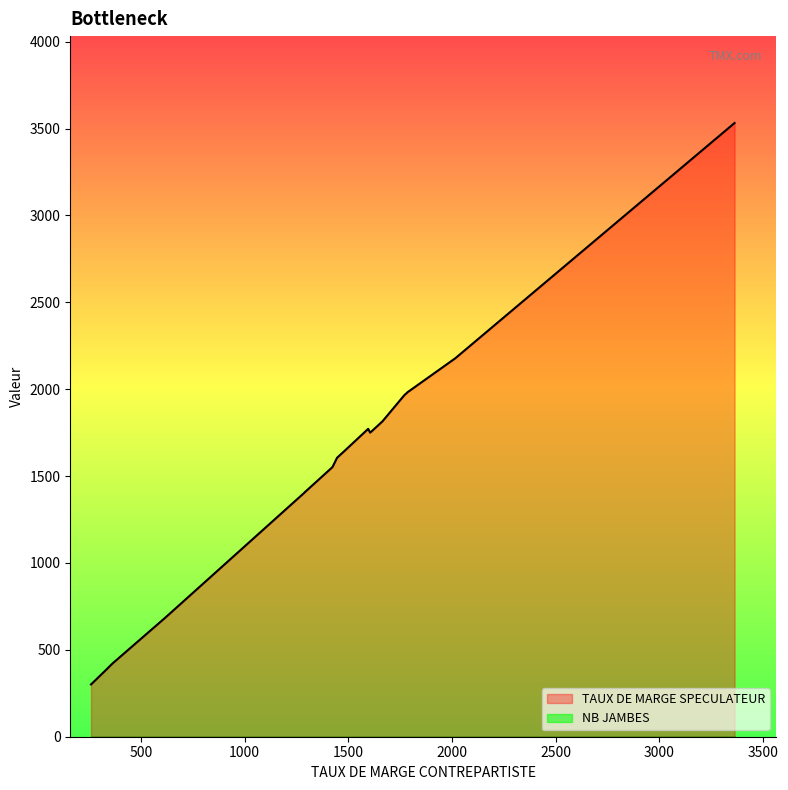

What is the difference between the maximum and minimum values in the TAUX DE MARGE SPECULATEUR series?

3231